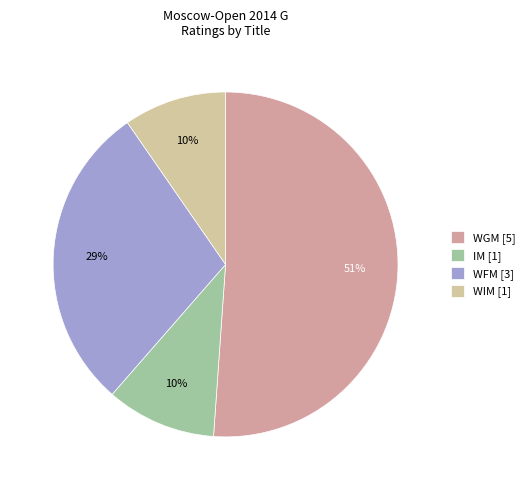

How many slices are in this pie chart?

4